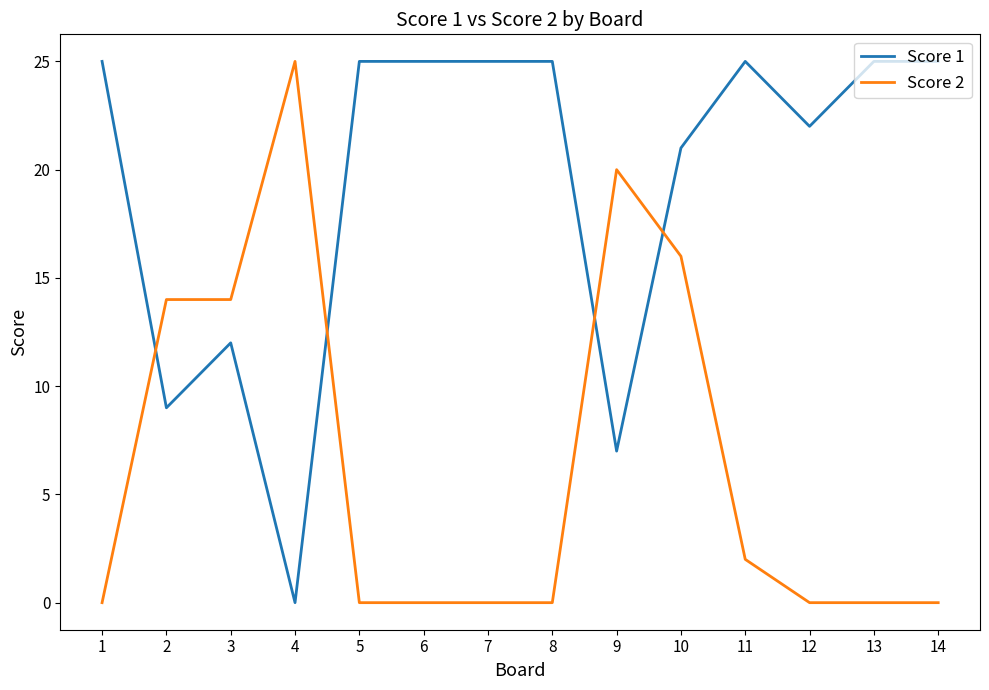

Reading left to right, transcribe all the data shown in this chart.

Score 1: 25	9	12	0	25	25	25	25	7	21	25	22	25	25
Score 2: 0	14	14	25	0	0	0	0	20	16	2	0	0	0